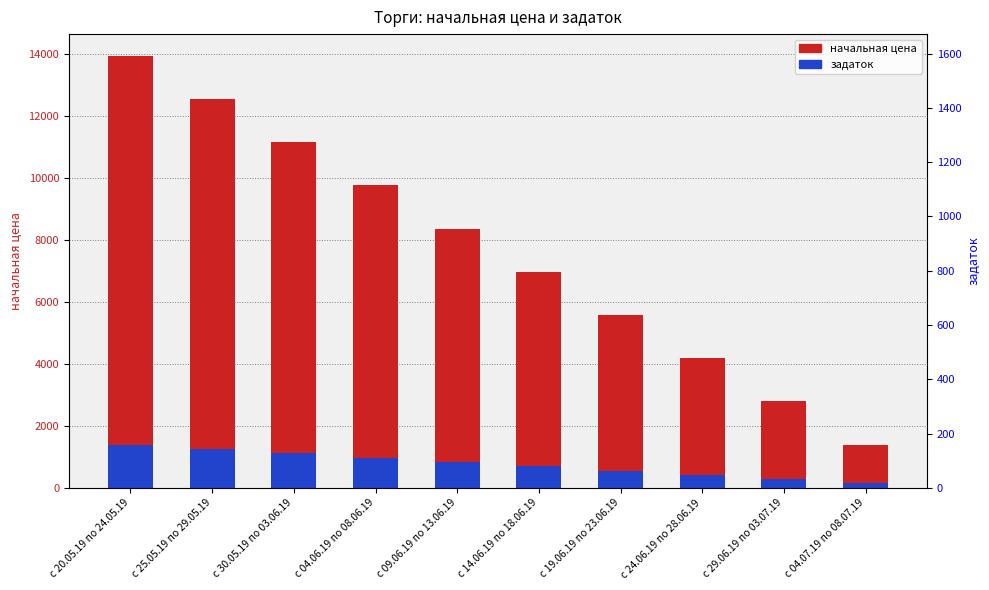

What is the difference between the highest and lowest values at с 30.05.19 по 03.06.19?

10029.7